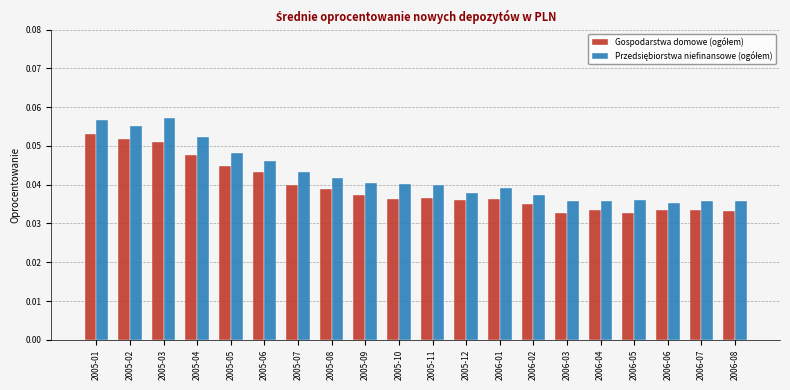

At how many categories does at least one series exceed 0?

20